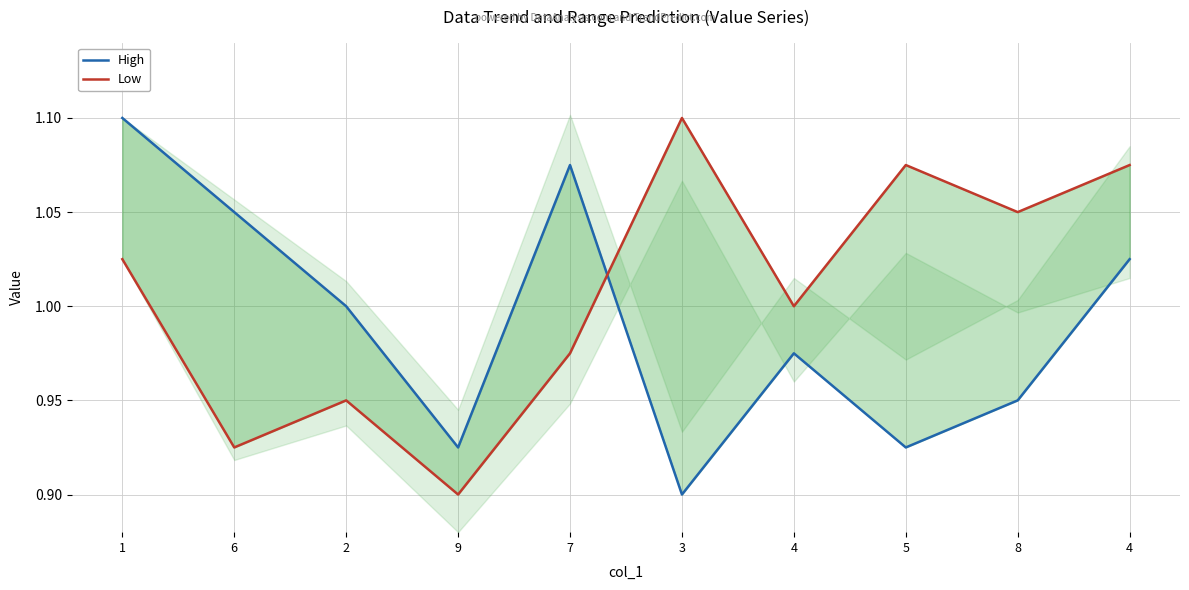

Reading left to right, what are all the values shown in this chart?

High: 1=1.1	6=1.1	2=1.0	9=0.9	7=1.1	3=0.9	4=1.0	5=0.9	8=1.0	4=1.0
Low: 1=1.0	6=0.9	2=1.0	9=0.9	7=1.0	3=1.1	4=1.0	5=1.1	8=1.1	4=1.1